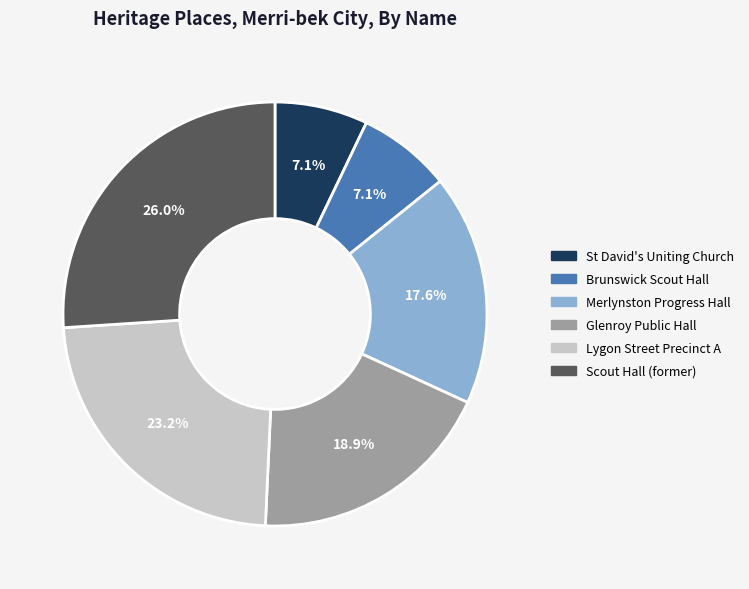

What is the largest slice in the pie chart?

Scout Hall (former)